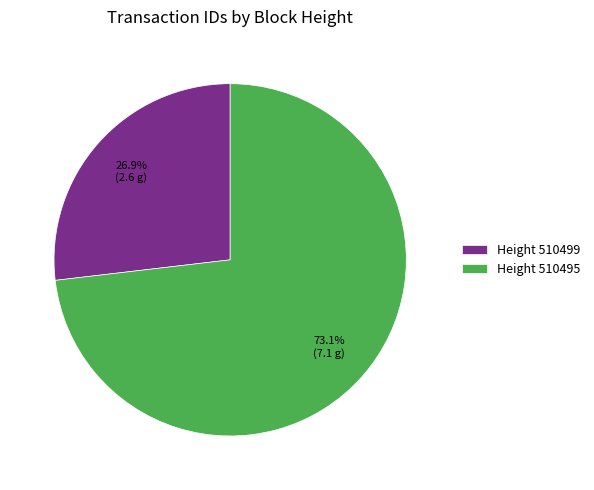

To the nearest percent, what is the average slice percentage?

50%